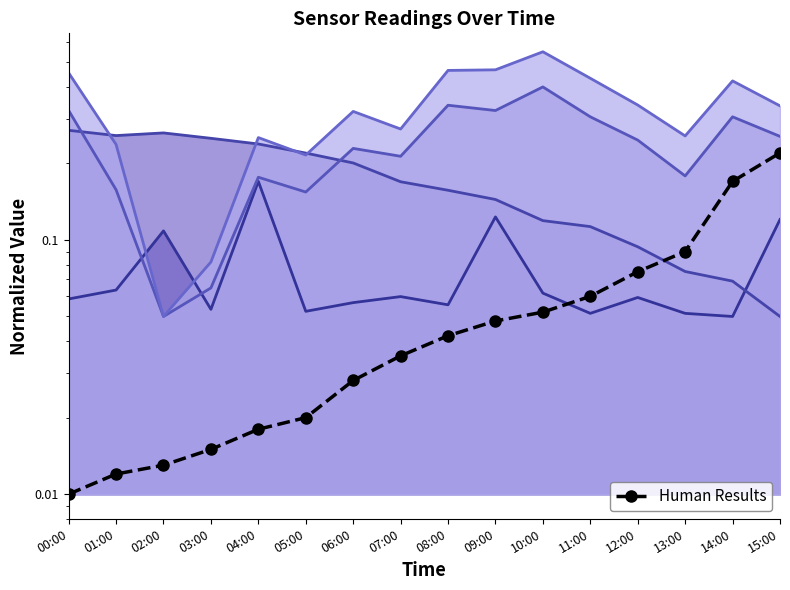

What is the sum of all values?

0.9